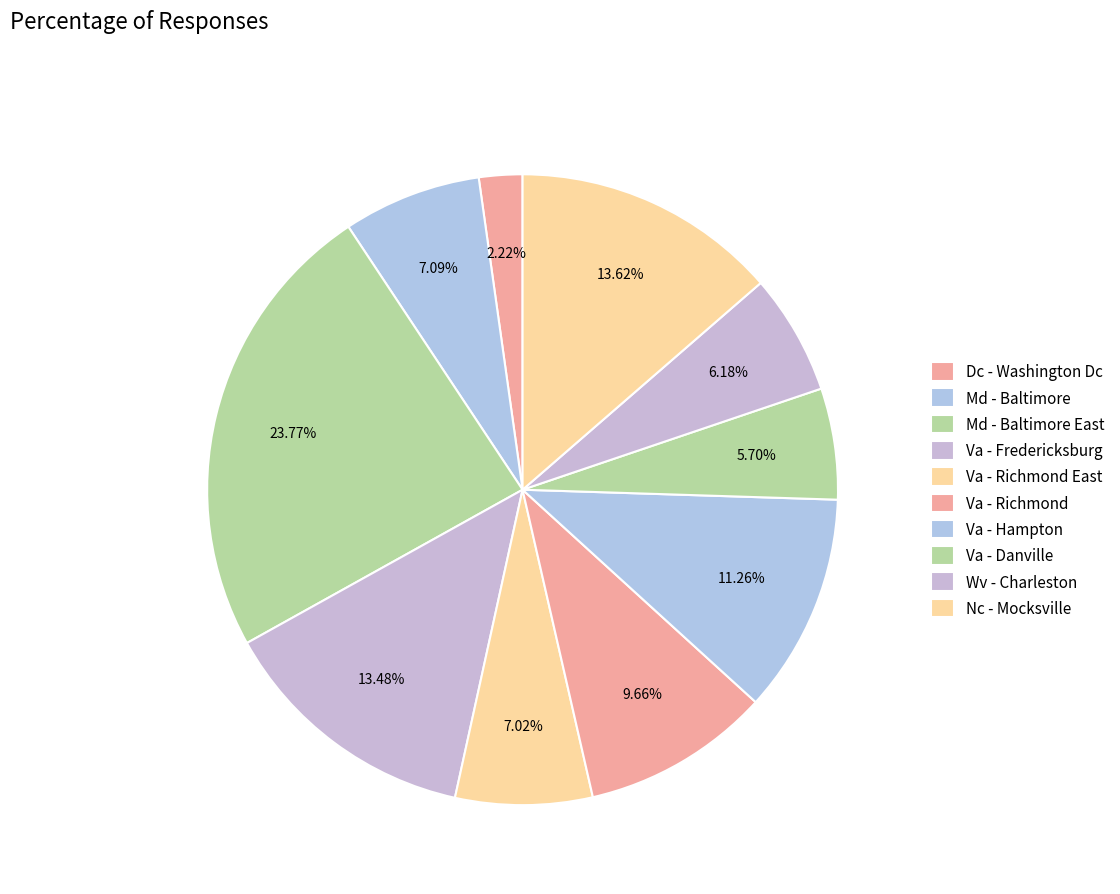

Is there any slice that represents more than half of the pie?

No